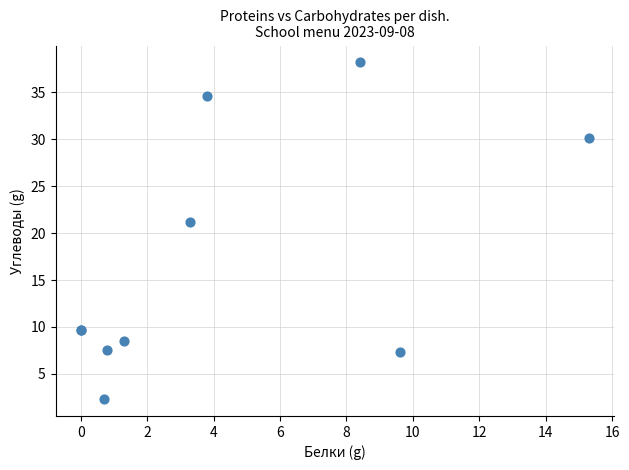

What Y value in the scatter plot is closest to 20?

21.2